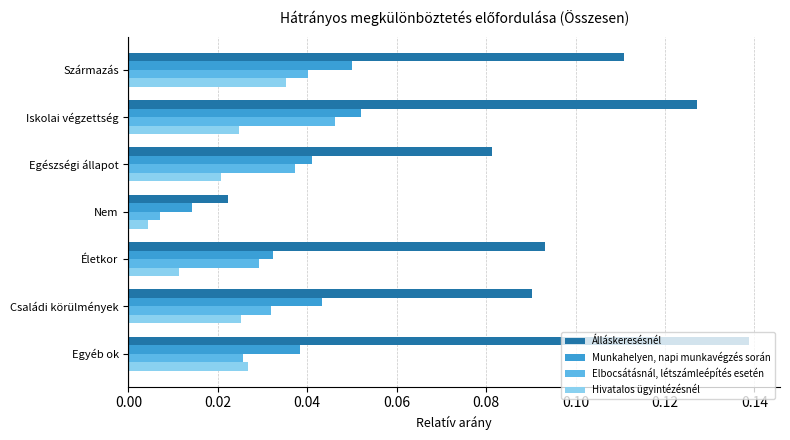

Is the value of Hivatalos ügyintézésnél at Nem greater than the value of Elbocsátásnál, létszámleépítés esetén at Egyéb ok?

No